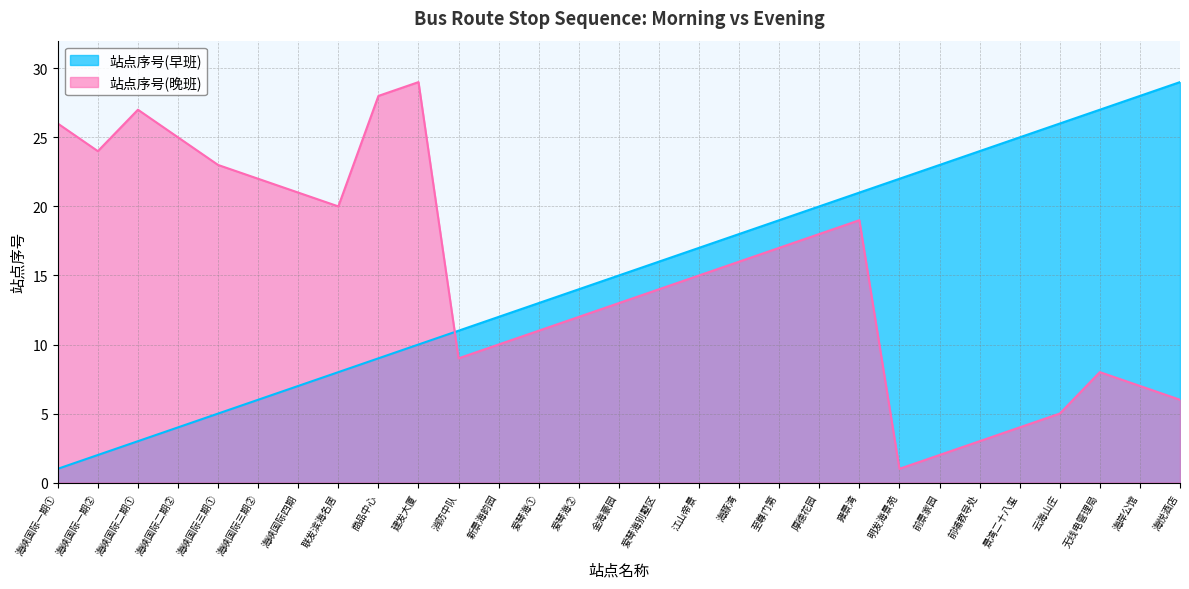

What is the highest value of the 站点序号(晚班) series?

29